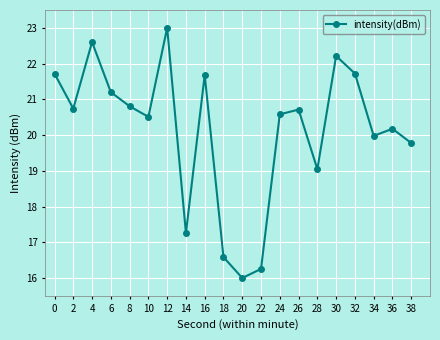

Which has a higher value, 22 or 4?

4